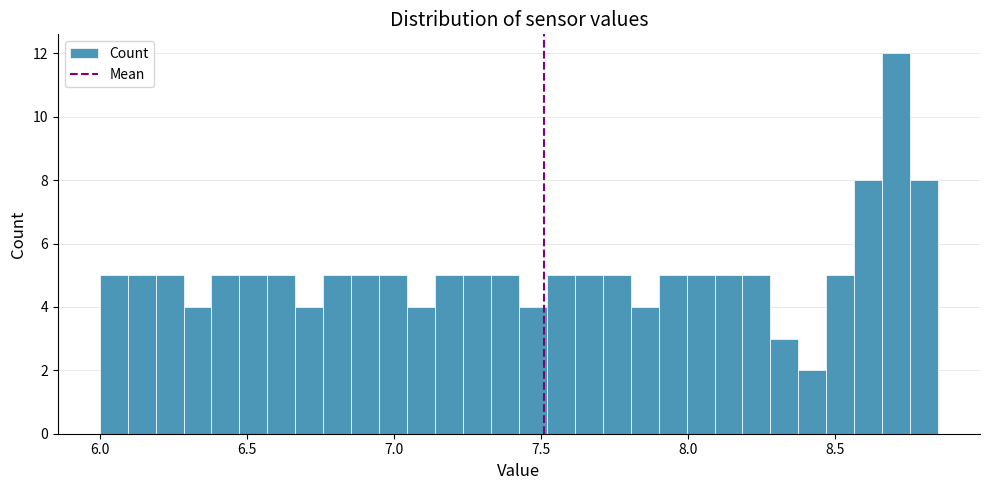

Around what value on the x-axis is the tallest bar? Give the approximate position of its centre, as read against the axis.

8.70